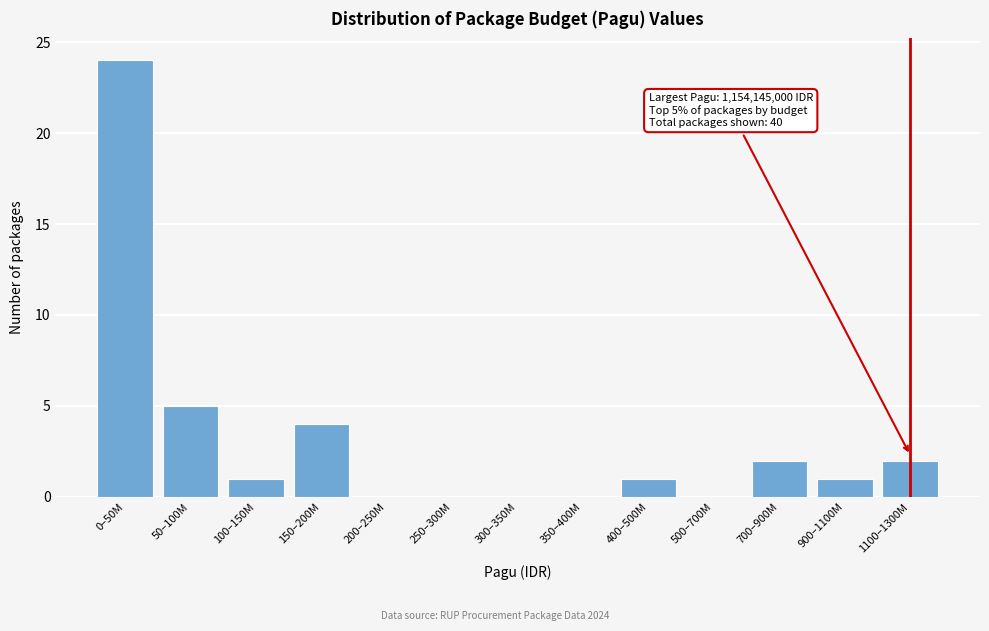

Reading left to right, extract all data points from this chart.

0–50M=24	50–100M=5	100–150M=1	150–200M=4	200–250M=0	250–300M=0	300–350M=0	350–400M=0	400–500M=1	500–700M=0	700–900M=2	900–1100M=1	1100–1300M=2